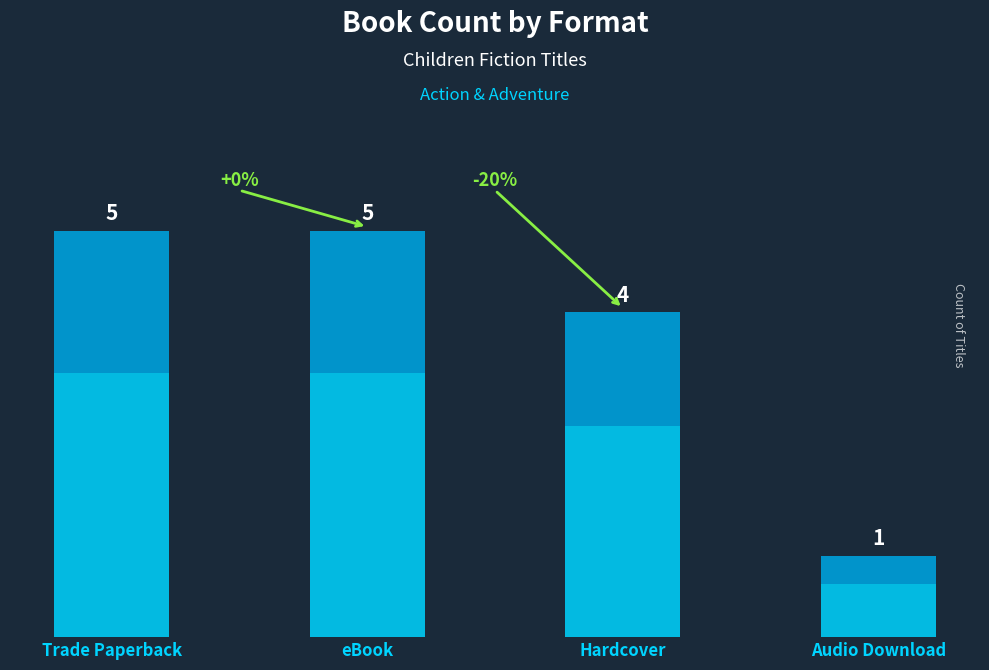

How many series are shown in this chart?

1